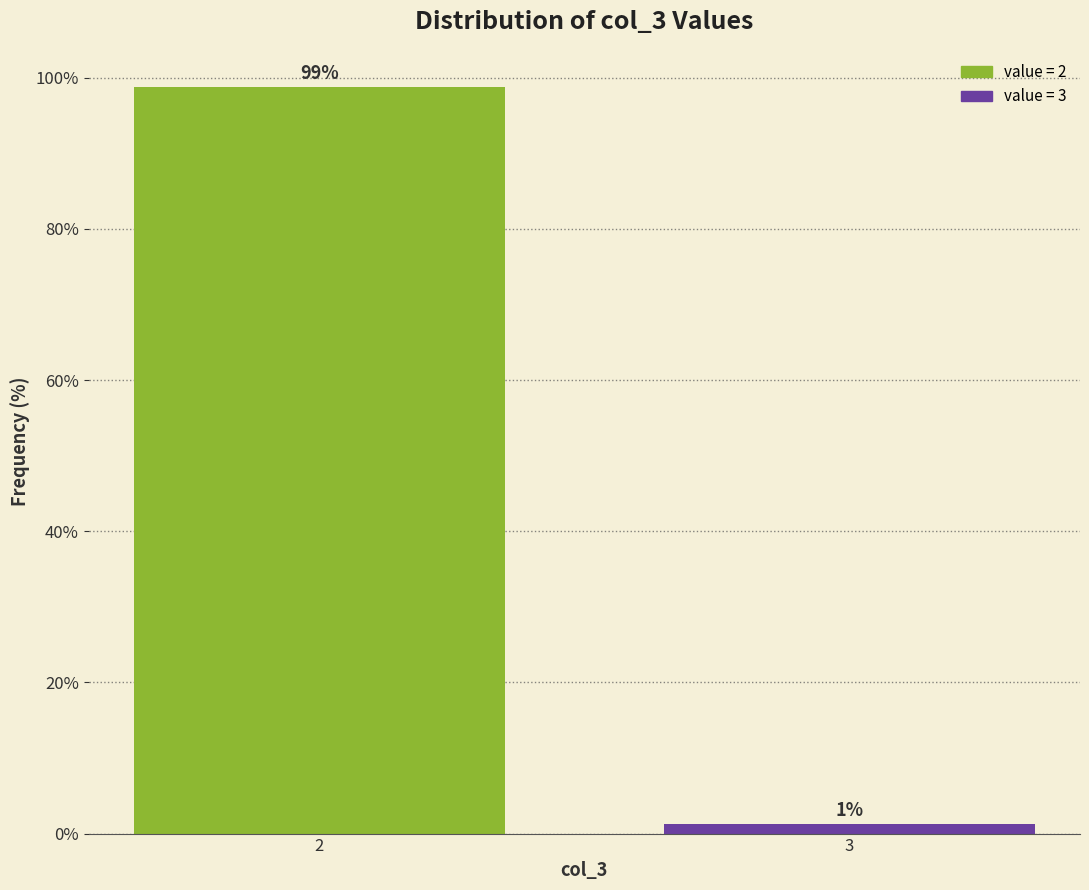

At which category does the chart reach its minimum across all series?

3